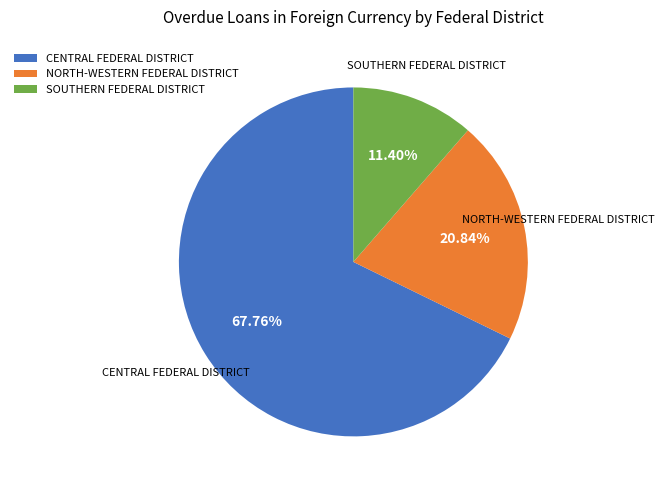

Does CENTRAL FEDERAL DISTRICT account for over 50% of the chart?

Yes